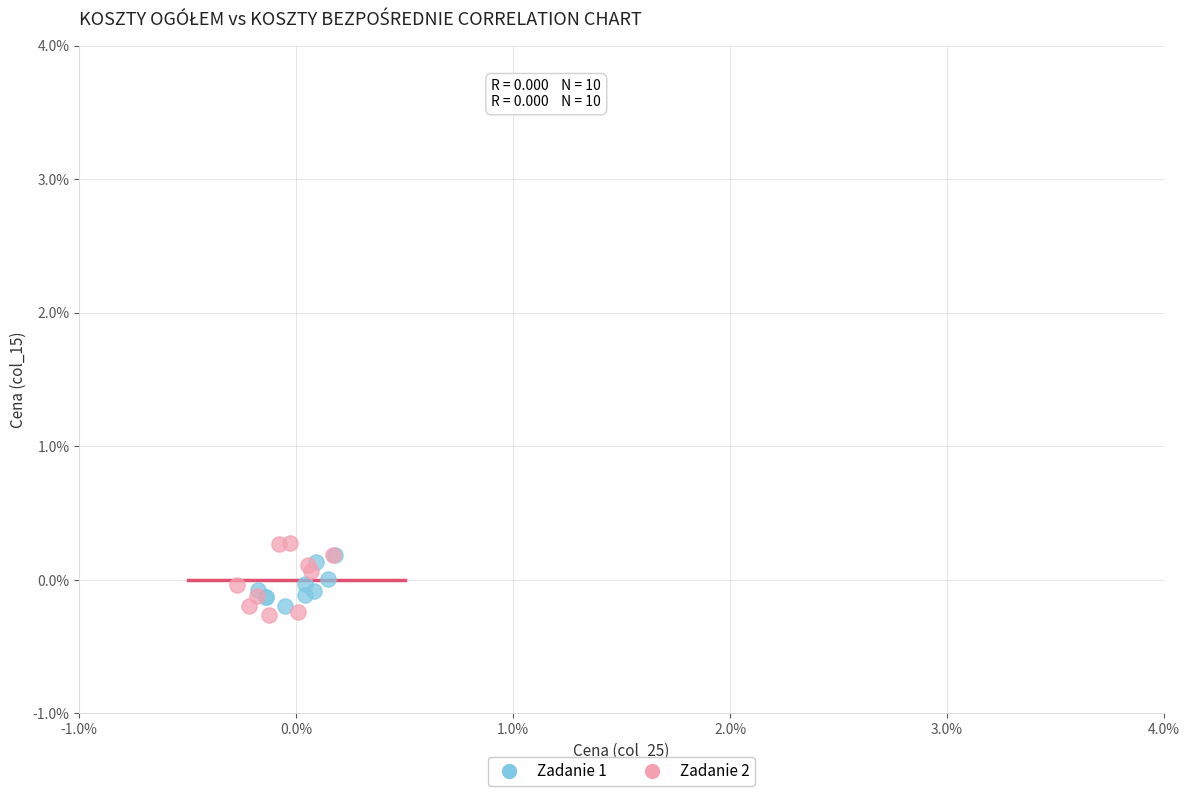

Which series reaches the minimum Y coordinate?

Zadanie 2